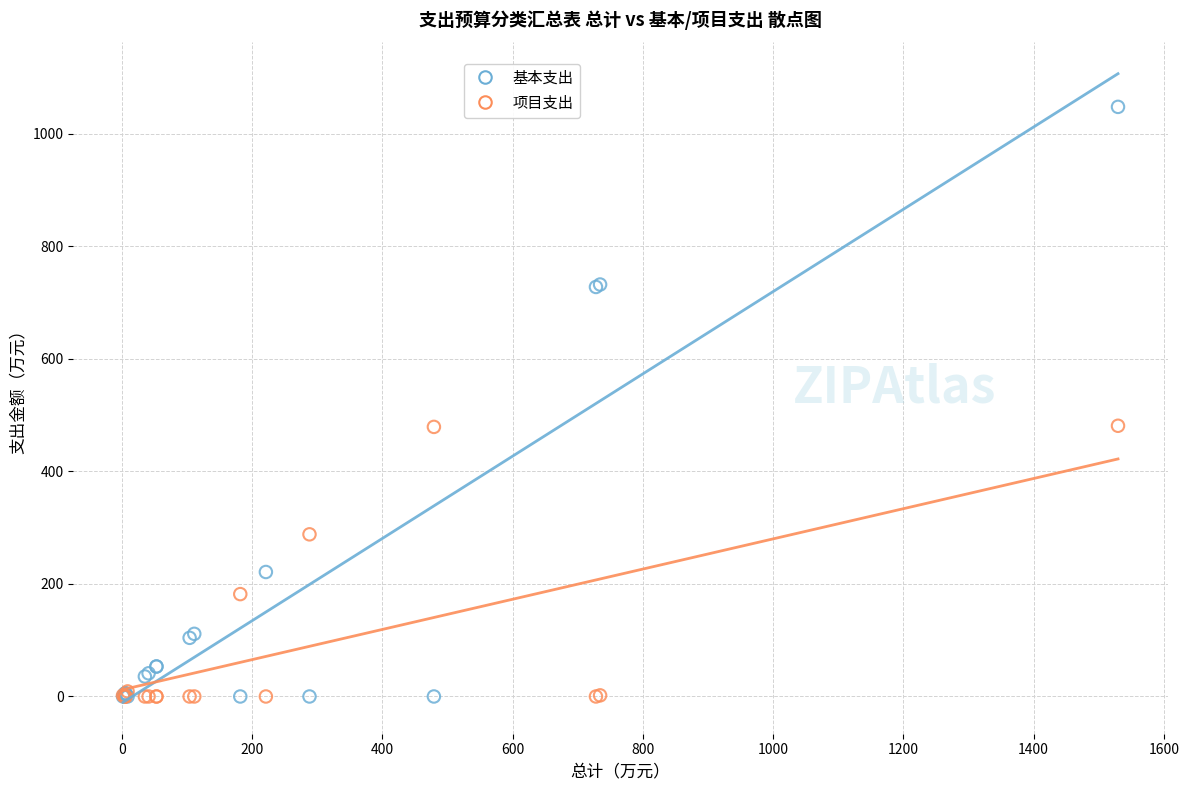

What is the X range (max minus min) for the scatter plot?

1527.5